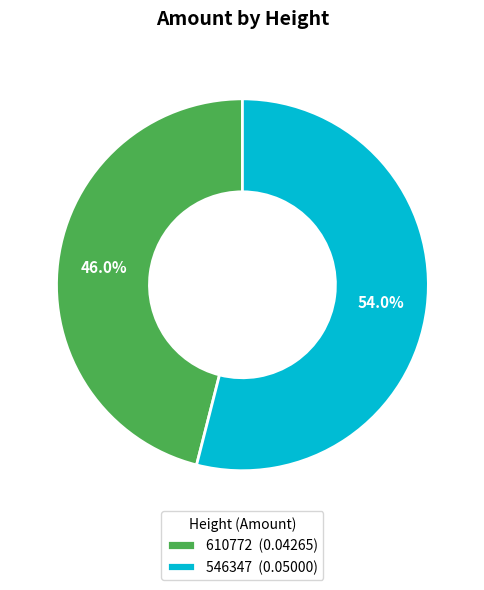

What is the largest slice in the pie chart?

546347